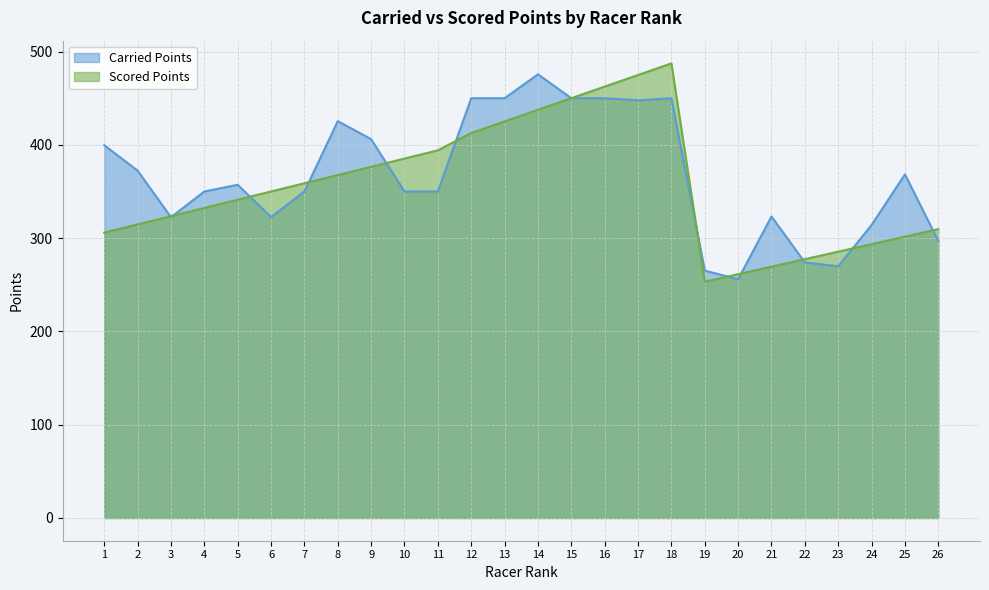

Reading left to right, extract all data points from this chart.

Carried Points: 399.6	372.4	322.5	350.0	357.2	322.5	350.0	425.5	406.1	350.0	350.0	450.0	450.0	475.6	450.0	450.0	447.7	450.0	265.2	255.9	323.2	274.0	269.8	314.1	368.4	297.0
Scored Points: 305.9	314.7	323.5	332.4	341.2	350.0	358.8	367.6	376.5	385.3	394.1	412.7	425.1	437.6	450.0	462.4	474.9	487.3	253.3	261.4	269.4	277.4	285.5	293.5	301.6	309.6